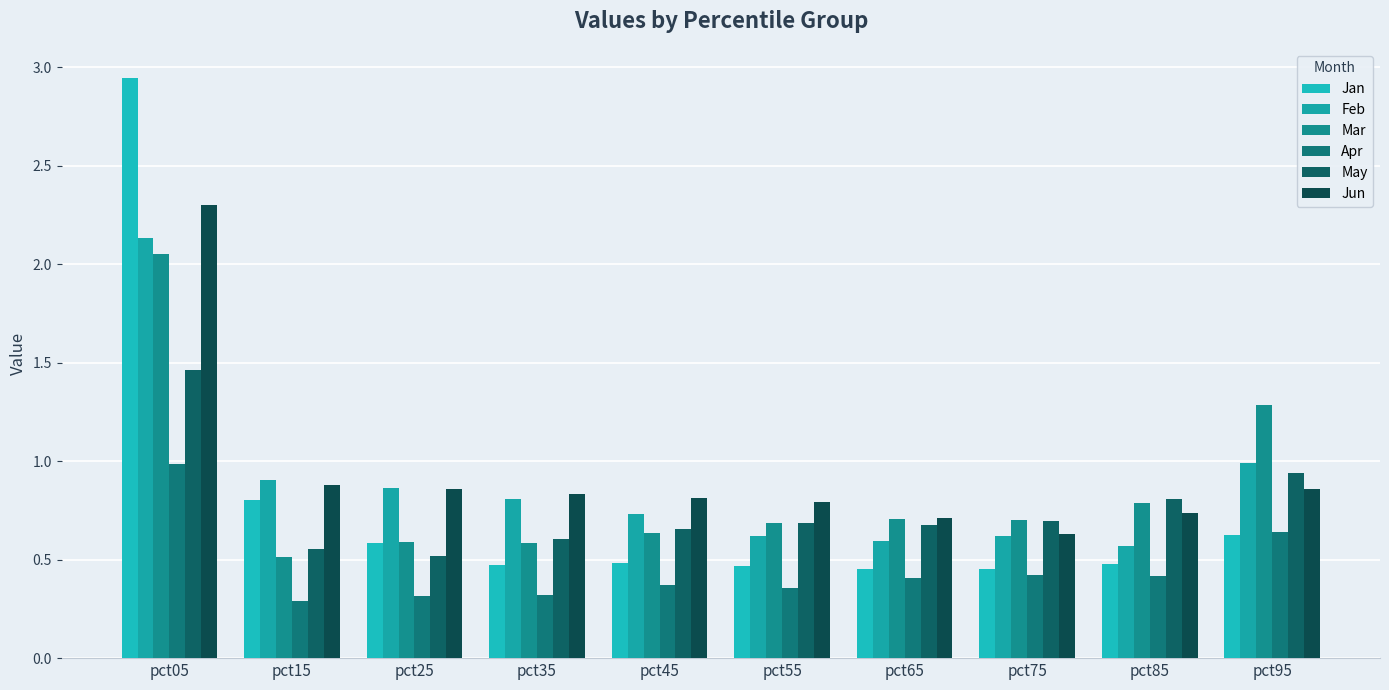

Rank the series by their maximum value, from highest to lowest.

Jan, Jun, Feb, Mar, May, Apr